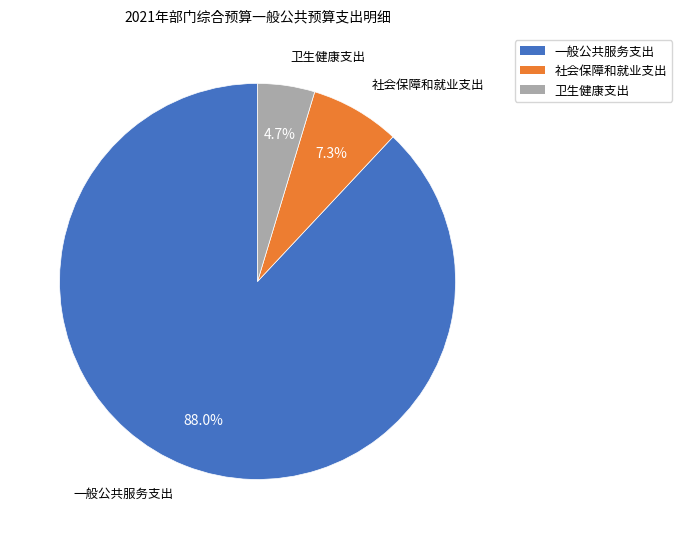

How many slices are in this pie chart?

3